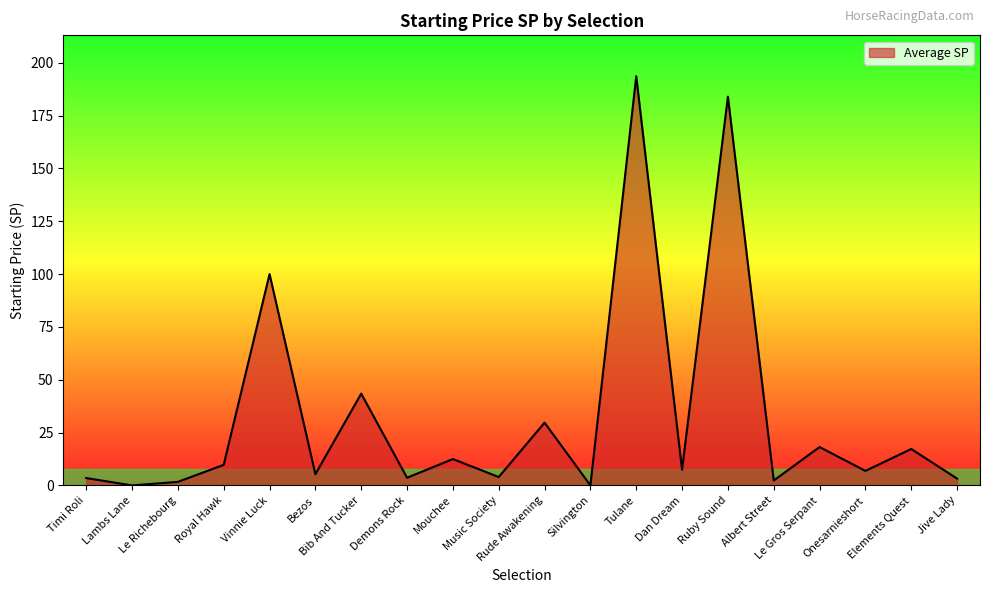

Which has a higher value, Vinnie Luck or Bib And Tucker?

Vinnie Luck